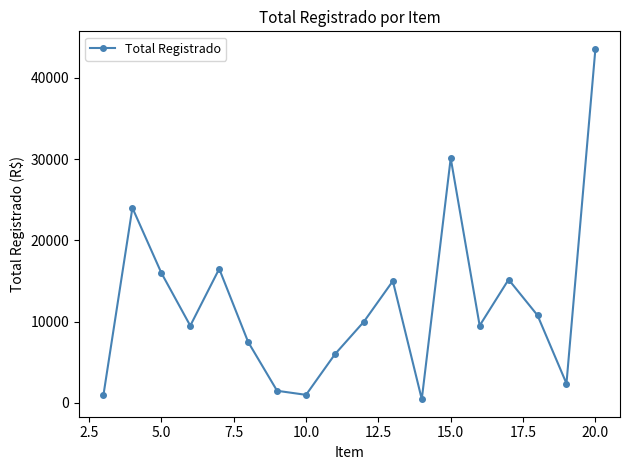

What is the maximum value shown in the chart?

43555.0